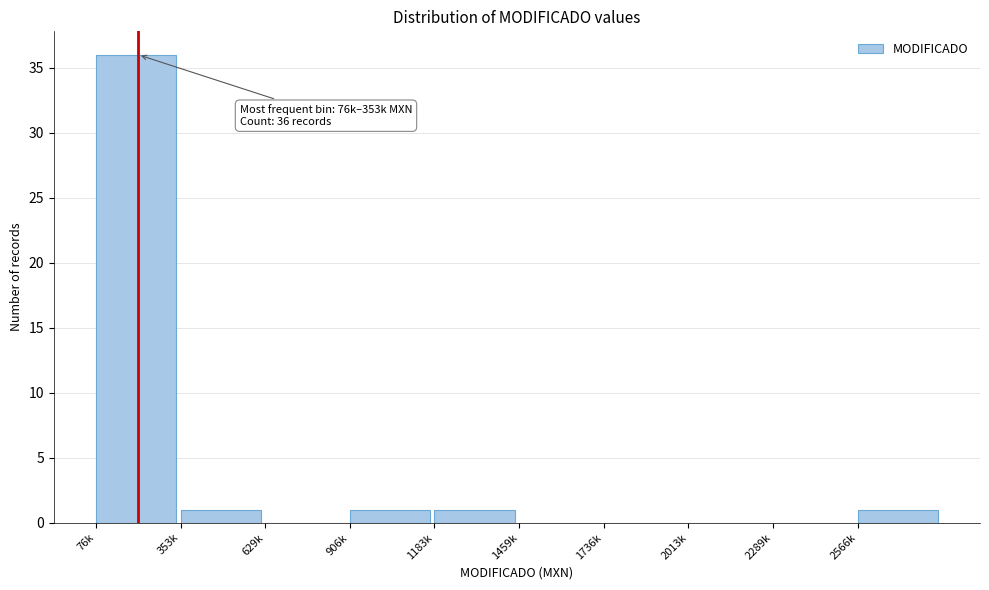

Reading left to right, extract all data points from this chart.

76k=36	353k=1	629k=0	906k=1	1183k=1	1459k=0	1736k=0	2013k=0	2289k=0	2566k=1